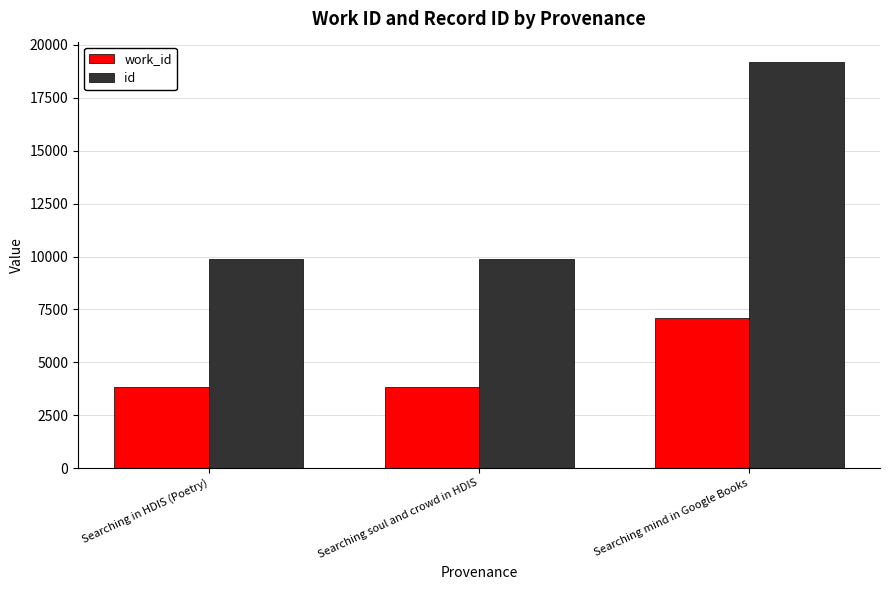

What is the spread (max minus min) of values at Searching in HDIS (Poetry)?

6034